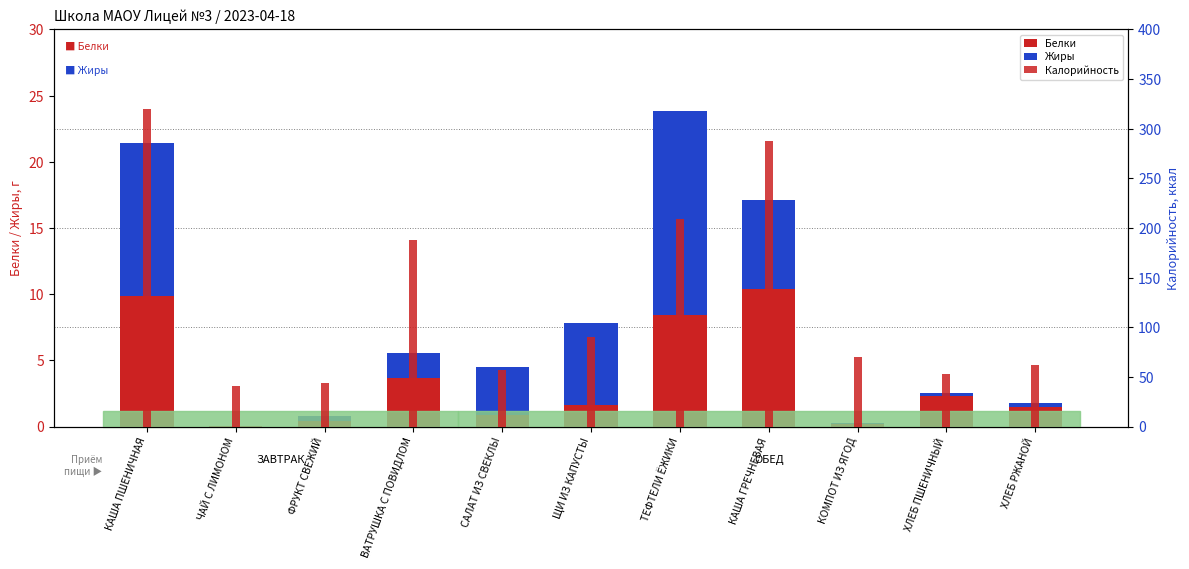

Reading left to right, transcribe all the data shown in this chart.

Белки: 9.9	0.1	0.4	3.7	0.9	1.6	8.4	10.4	0.2	2.3	1.5
Жиры: 11.6	0.0	0.4	1.9	3.7	6.2	15.4	6.7	0.1	0.2	0.3
Калорийность: 320.0	41.0	44.0	188.0	57.0	90.0	209.0	288.0	70.0	53.0	62.0